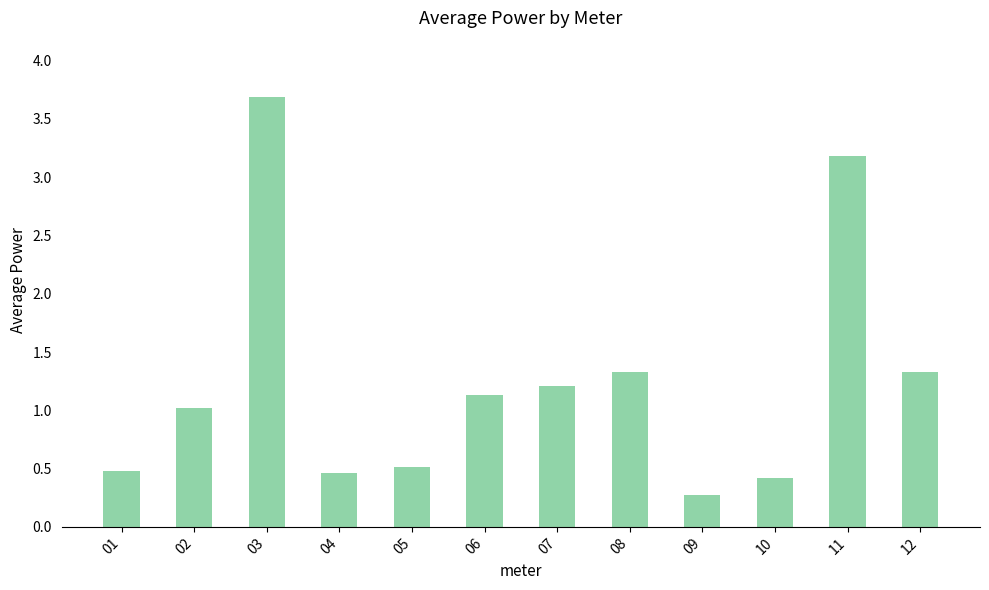

Are the bars grouped side by side (vs. stacked)?

No